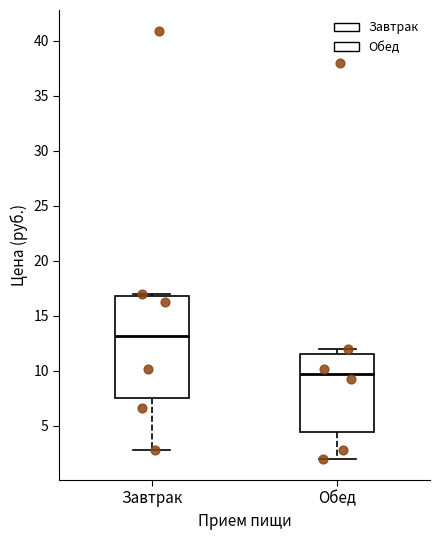

Reading left to right, transcribe this box plot: for each box, give where its median line is, the range the box spans, and where its two whiskers end, as read against the y-axis. The values are not printed on the chart, so give them approximately, as read against the axis.

Завтрак: median 13.0, box 7.5 to 17.0, whiskers 3.0 to 17.0 (just above the box's upper edge)
Обед: median 9.5, box 4.5 to 11.5, whiskers 2.0 to 12.0